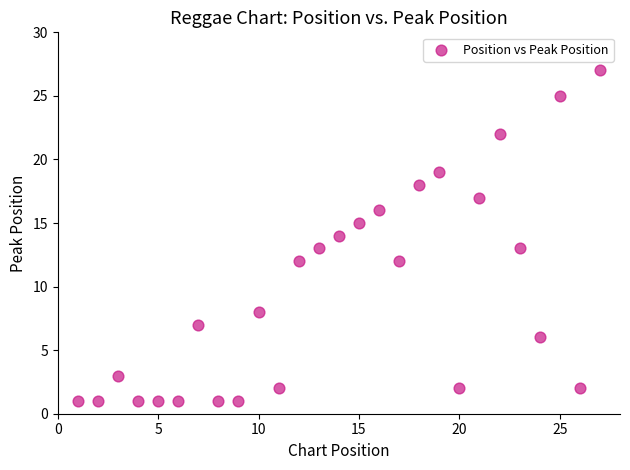

What is the range of X values (max minus min)?

26